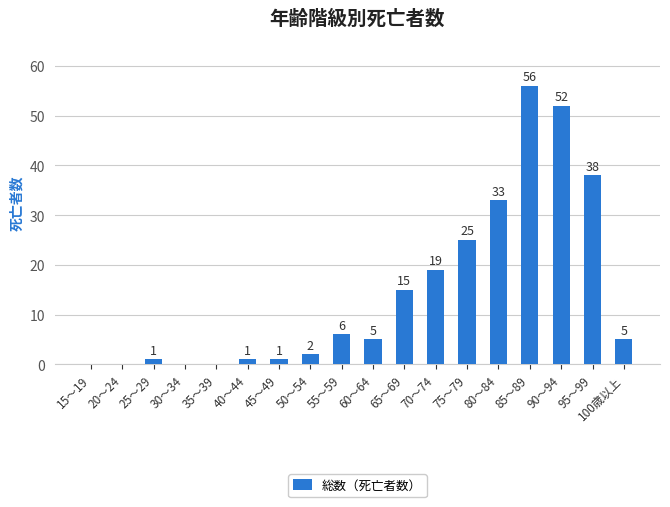

Read the value at 55～59, to the nearest 10.

10